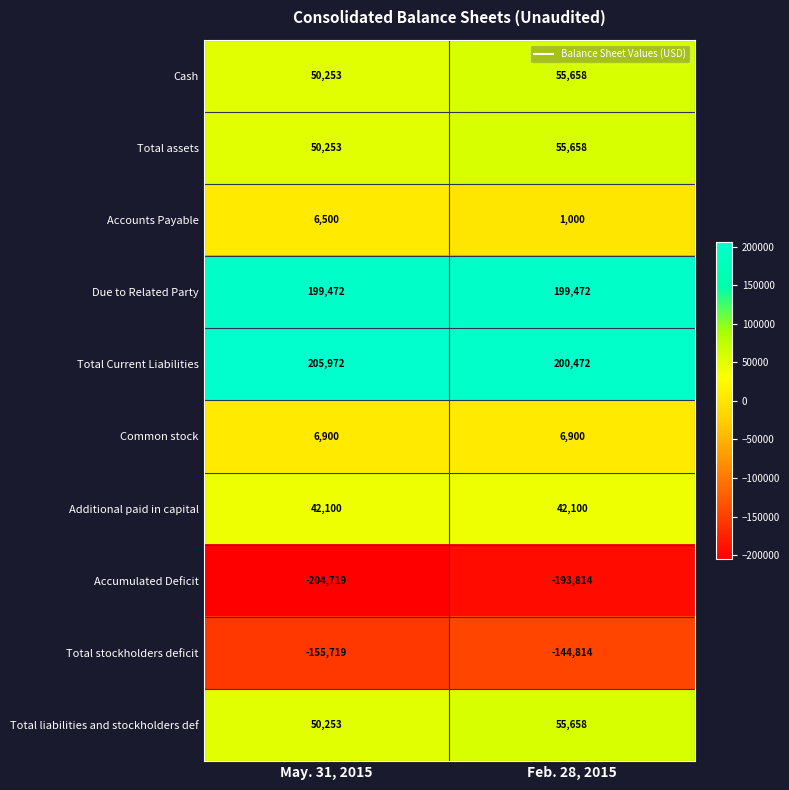

What is the sum of the Cash values at Feb. 28, 2015 and May. 31, 2015?

105911